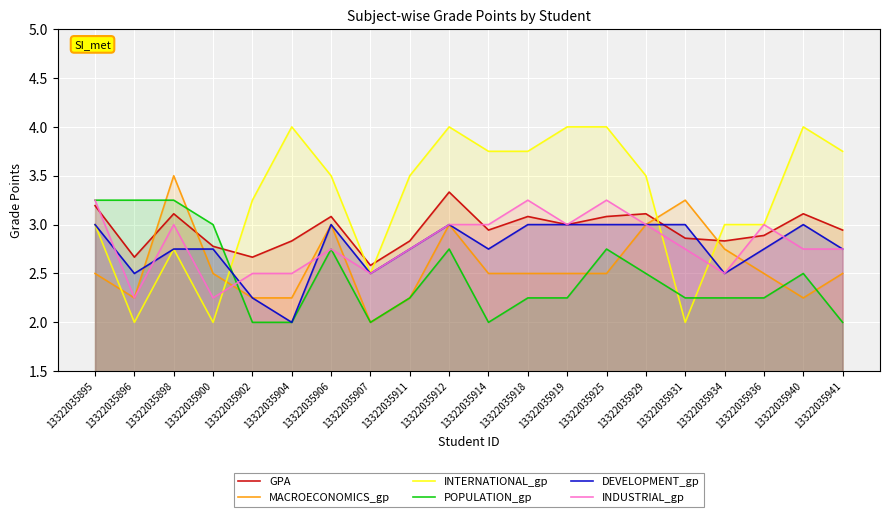

Which series has the largest total across all categories?

INTERNATIONAL_gp